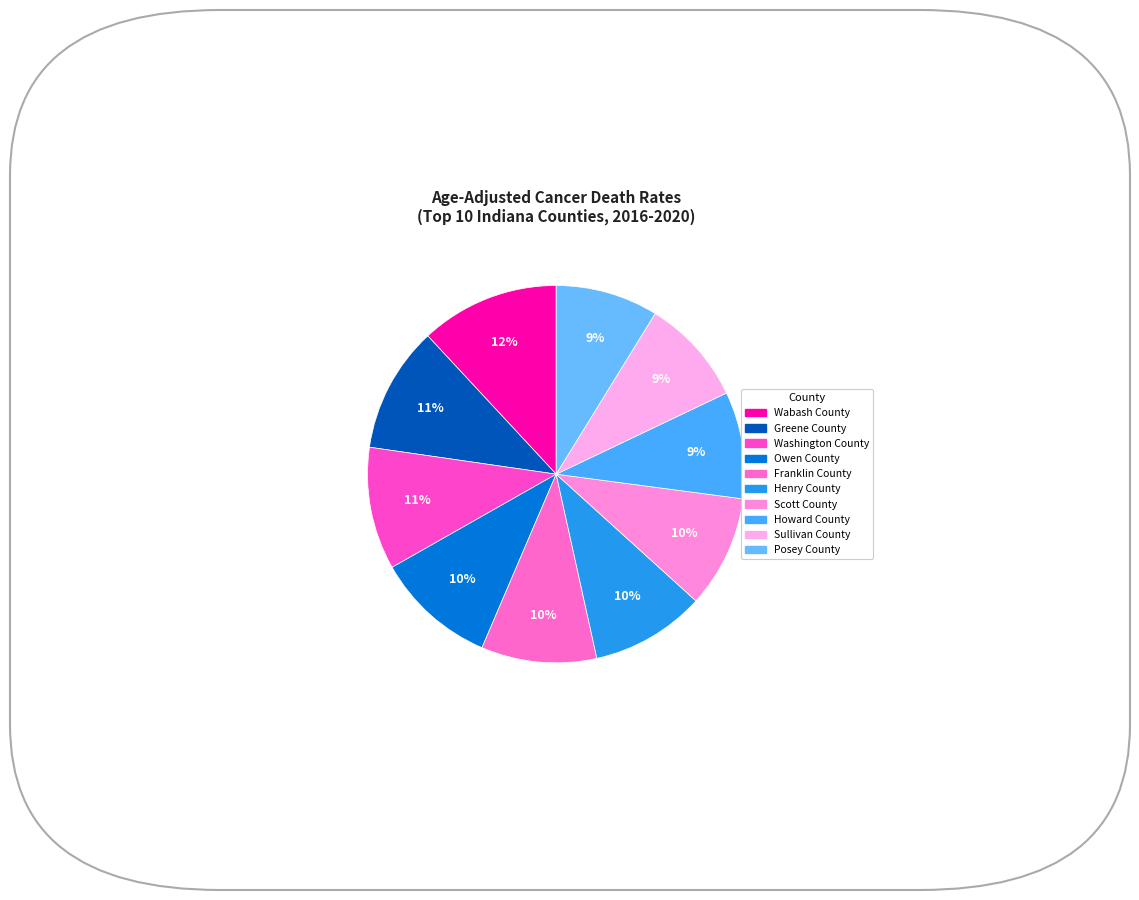

To the nearest percent, what percentage of the pie is Wabash County?

12%